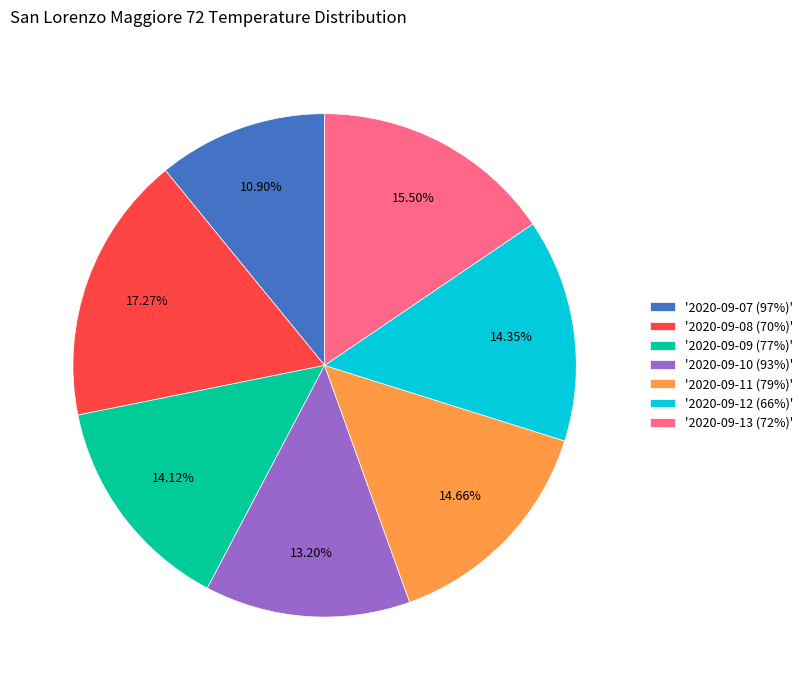

Do '2020-09-07 (97%)' and '2020-09-13 (72%)' together represent more than half of the pie?

No